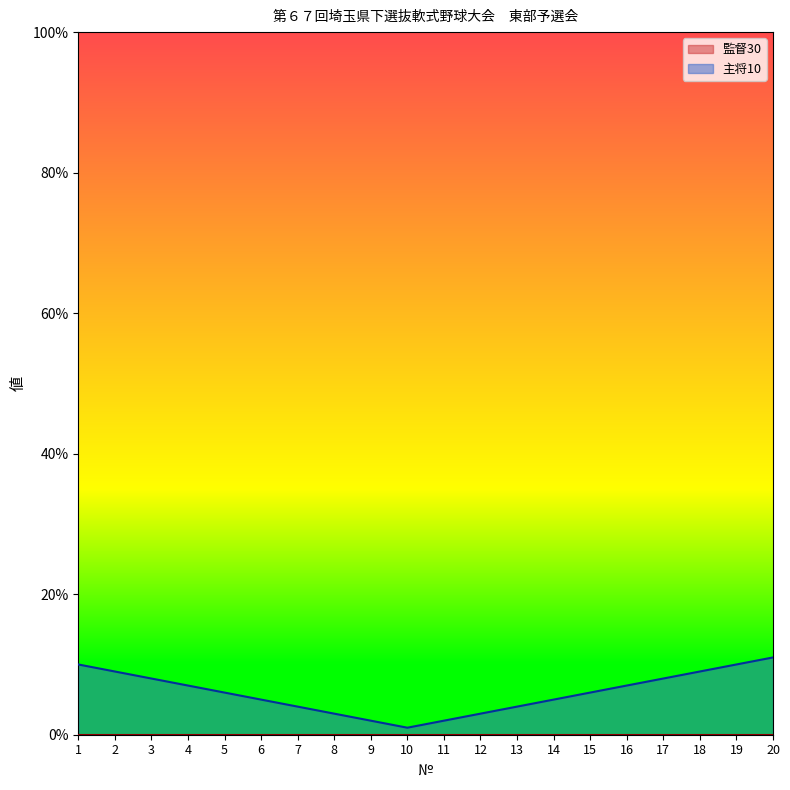

The chart shows a value of 5 at 6. True or false?

True